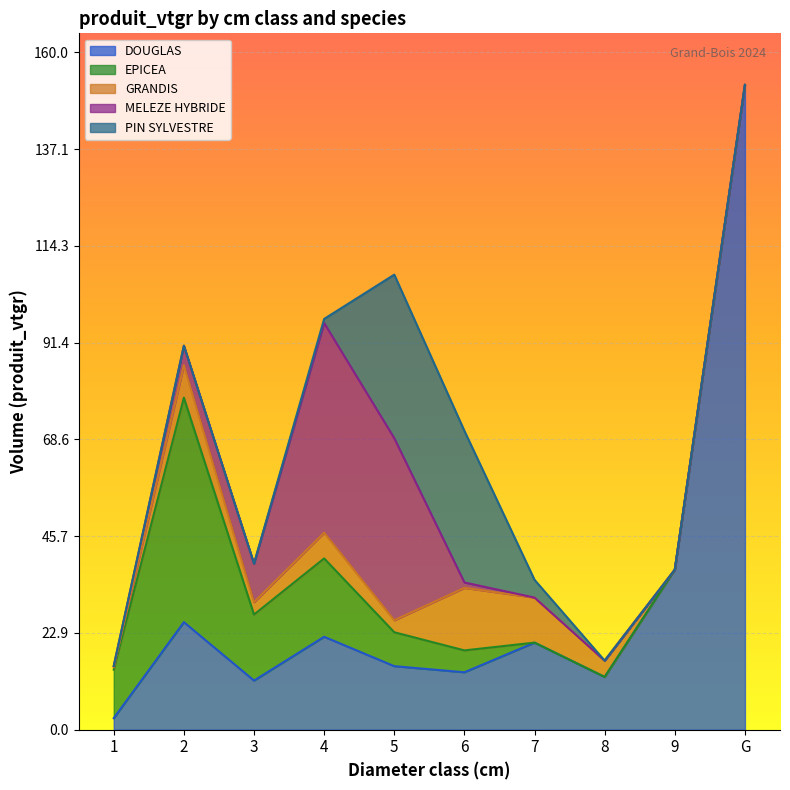

What is the difference between the GRANDIS values at 9 and 1?

0.6